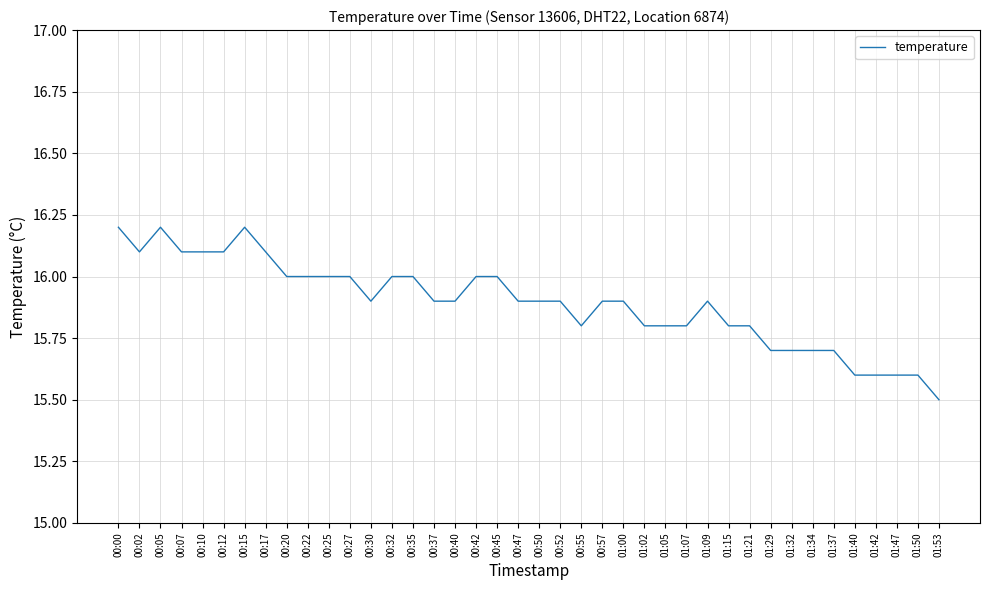

True or false: the data shows 16.1 at 00:12.

True